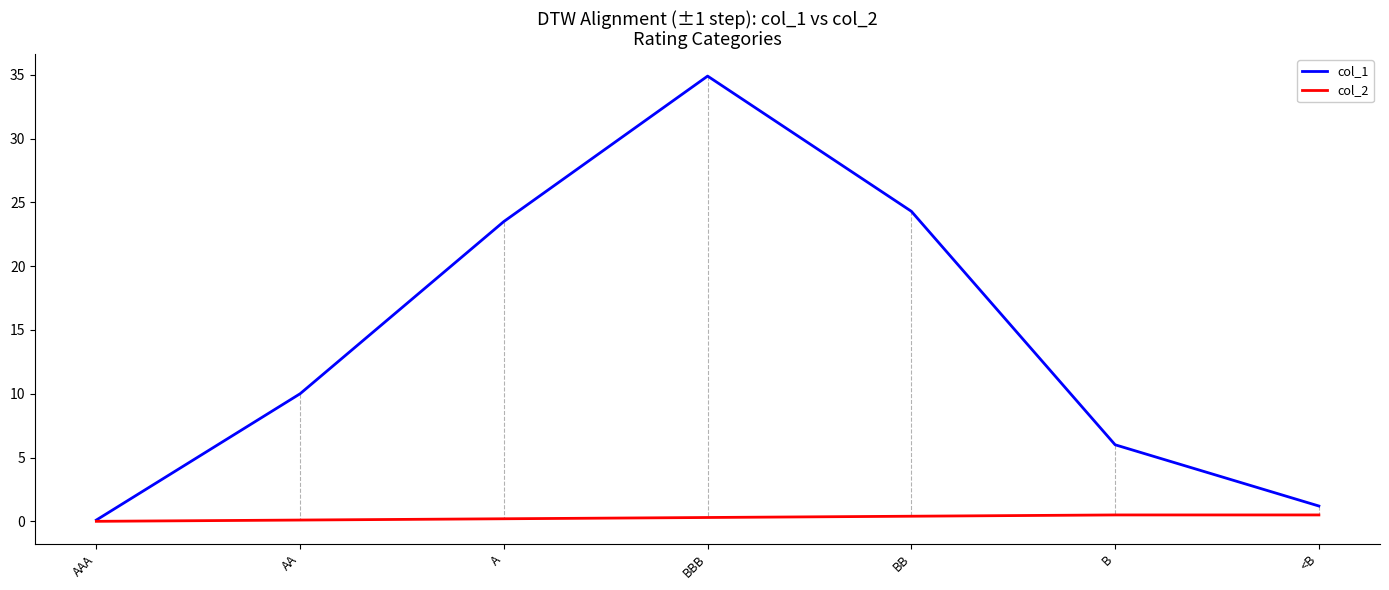

What is the lowest value of the col_1 series?

0.1